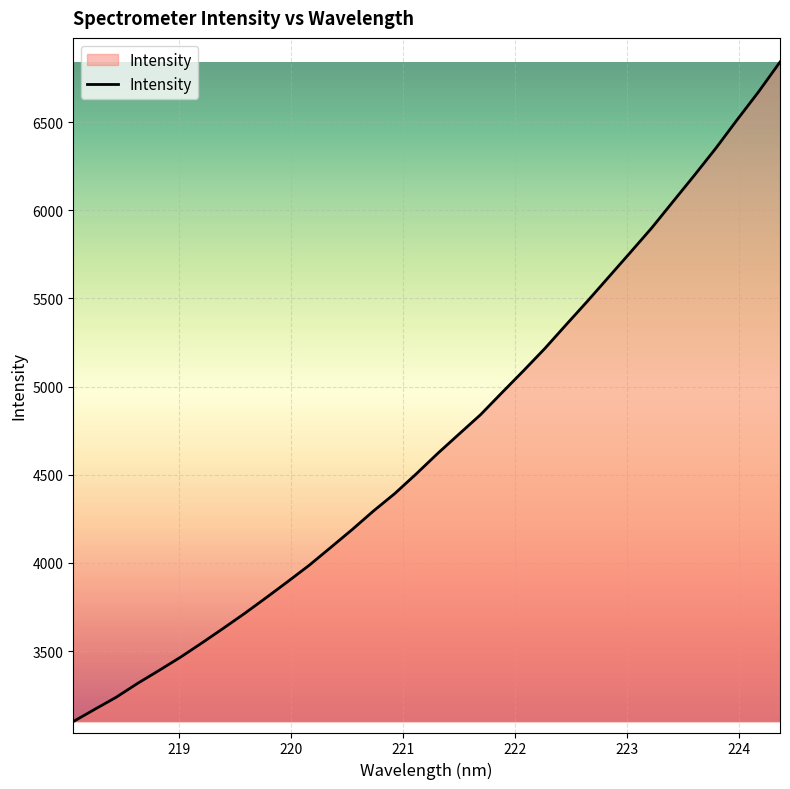

What is the greatest value displayed?

6841.3